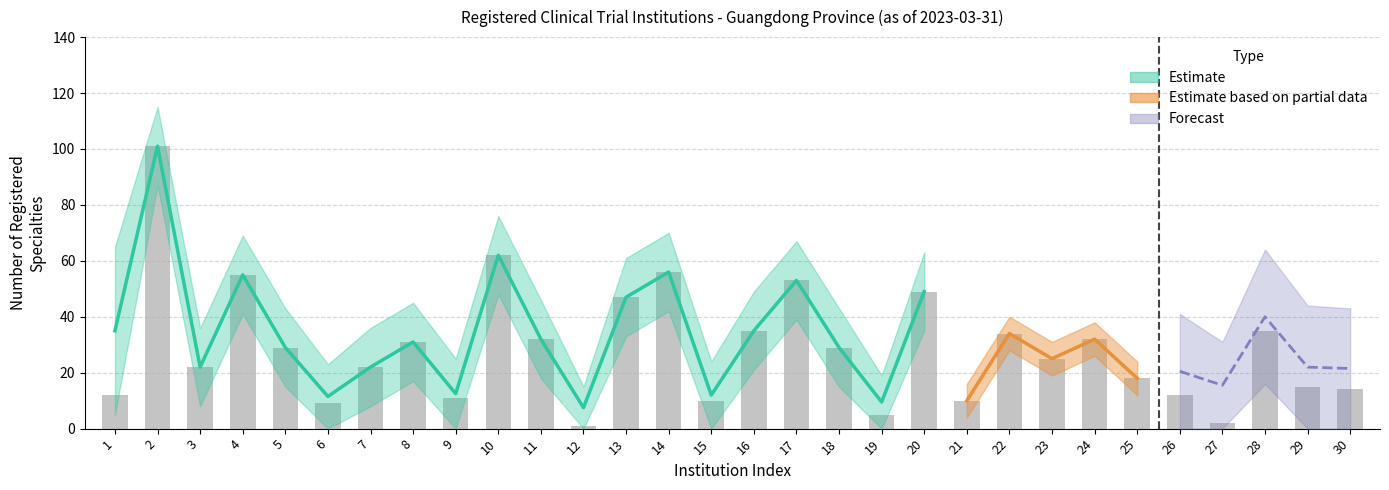

Are the bars horizontal?

No